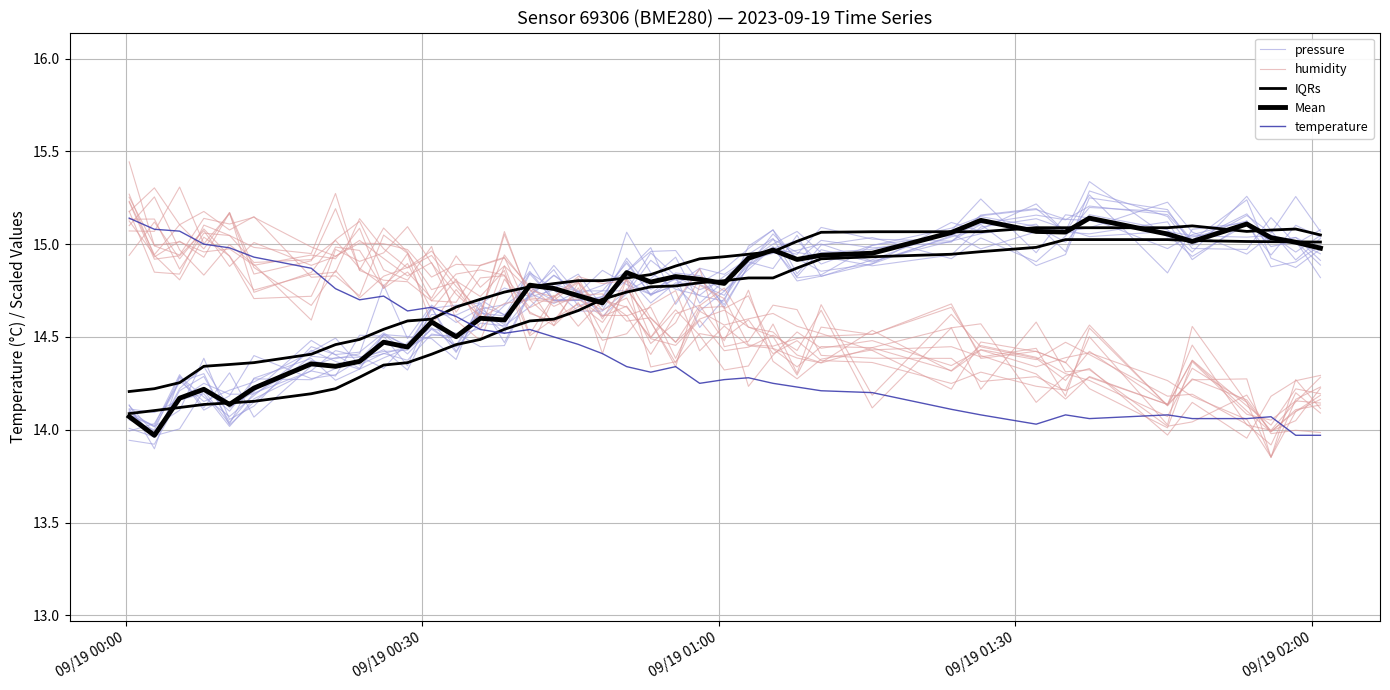

Reading left to right, extract all data points from this chart.

pressure: 14.1	14.0	14.2	14.3	14.1	14.2	14.5	14.4	14.3	14.5	14.4	14.5	14.5	14.4	14.5	14.7	14.7	14.7	14.6	14.7	14.9	14.8	14.8	14.7	14.9	15.0	14.8	15.0	14.9	15.0	15.1	15.2	15.1	15.1	15.1	14.9	15.1	14.9	14.9	15.0
humidity: 15.1	14.9	14.8	15.0	14.9	14.8	14.8	14.8	15.1	15.0	14.9	14.9	14.8	14.6	14.9	14.8	14.6	14.7	14.5	14.5	14.7	14.7	14.4	14.6	14.5	14.4	14.4	14.4	14.4	14.3	14.5	14.4	14.3	14.3	14.1	14.3	14.1	13.9	14.2	14.2
IQRs: 14.1	14.1	14.1	14.1	14.1	14.2	14.2	14.2	14.3	14.3	14.4	14.4	14.5	14.5	14.5	14.6	14.6	14.6	14.7	14.7	14.8	14.8	14.8	14.8	14.8	14.8	14.9	14.9	14.9	14.9	15.0	15.0	15.0	15.0	15.0	15.0	15.0	15.0	15.0	15.0
Mean: 14.1	14.0	14.2	14.2	14.1	14.2	14.4	14.3	14.4	14.5	14.4	14.6	14.5	14.6	14.6	14.8	14.8	14.7	14.7	14.8	14.8	14.8	14.8	14.8	14.9	15.0	14.9	14.9	15.0	15.1	15.1	15.1	15.1	15.1	15.1	15.0	15.1	15.0	15.0	15.0
temperature: 15.1	15.1	15.1	15.0	15.0	14.9	14.9	14.8	14.7	14.7	14.6	14.7	14.6	14.5	14.5	14.5	14.5	14.5	14.4	14.3	14.3	14.3	14.2	14.3	14.3	14.2	14.2	14.2	14.2	14.1	14.1	14.0	14.1	14.1	14.1	14.1	14.1	14.1	14.0	14.0